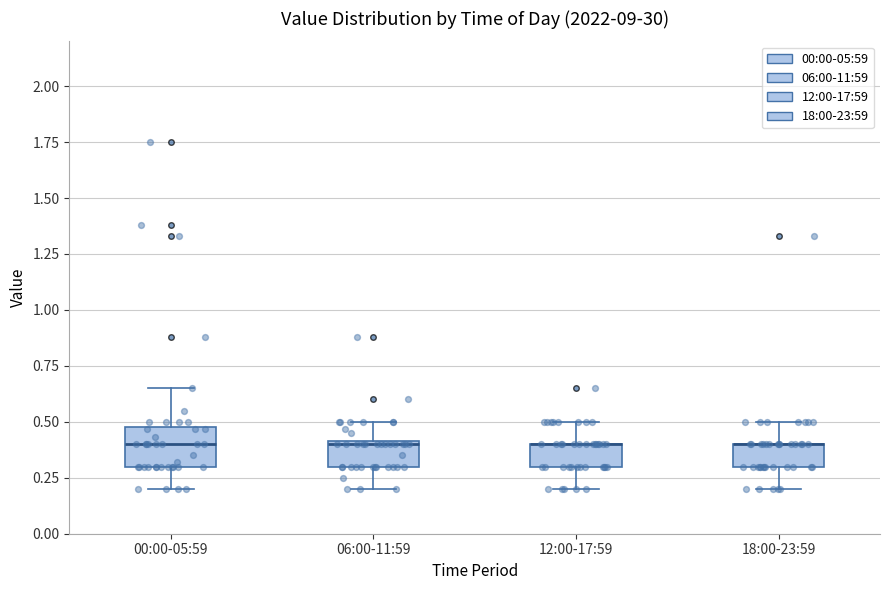

Reading left to right, transcribe this box plot: for each box, give where its median line is, the range the box spans, and where its two whiskers end, as read against the y-axis. The values are not printed on the chart, so give them approximately, as read against the axis.

00:00-05:59: median 0.40, box 0.30 to 0.50, whiskers 0.20 to 0.65
06:00-11:59: median 0.40, box 0.30 to 0.40, whiskers 0.20 to 0.50
12:00-17:59: median 0.40 (drawn on the box's upper edge), box 0.30 to 0.40, whiskers 0.20 to 0.50
18:00-23:59: median 0.40 (drawn on the box's upper edge), box 0.30 to 0.40, whiskers 0.20 to 0.50